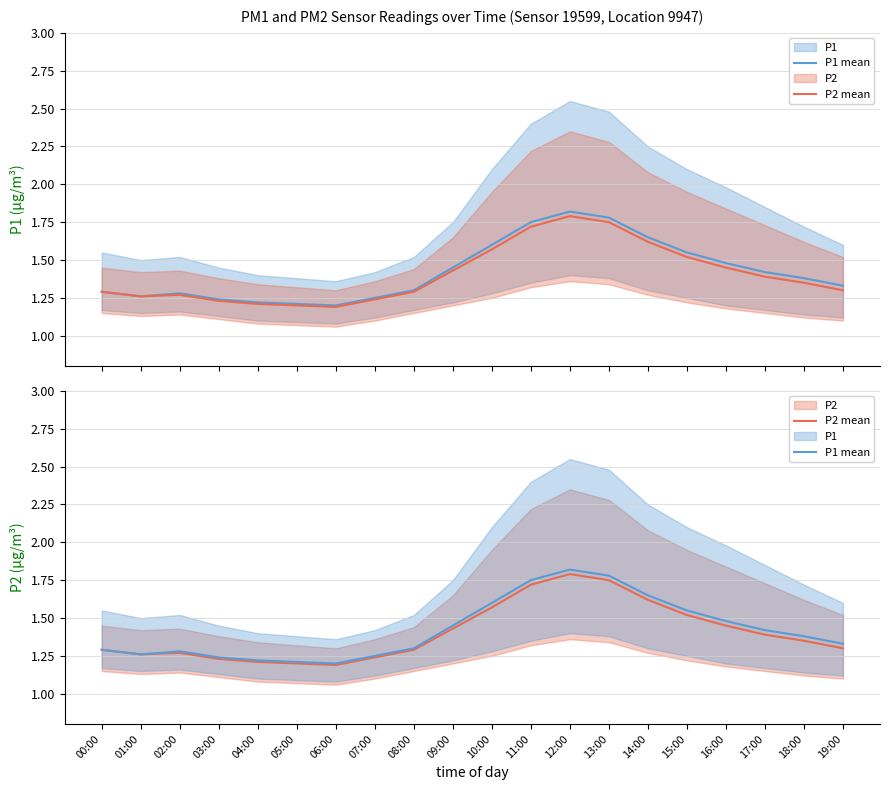

Count the P1 mean values in the range 1 to 2.

20